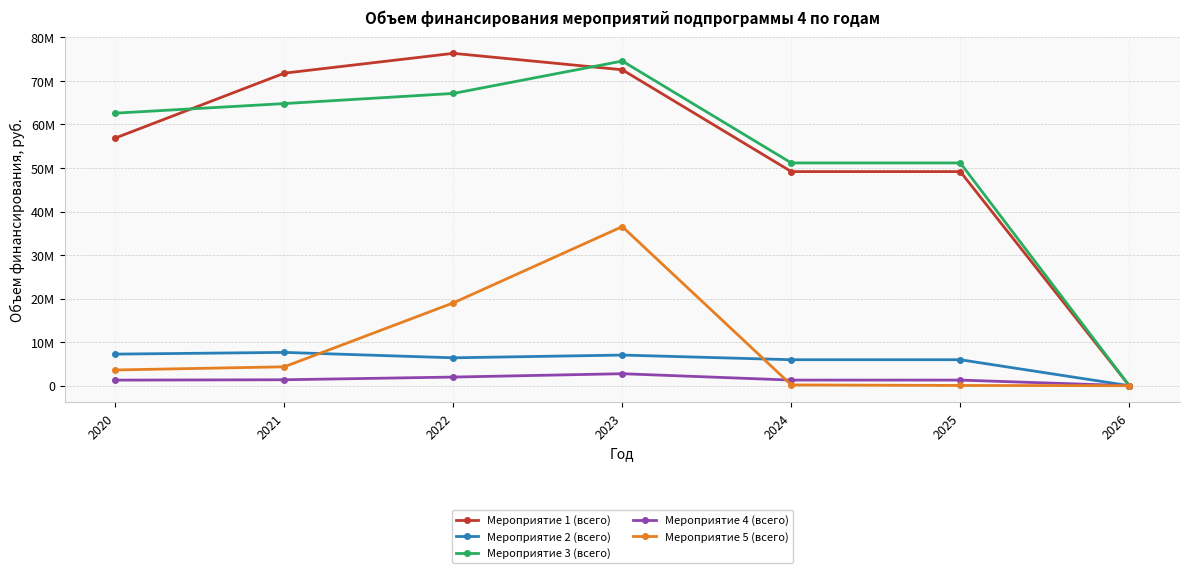

What is the difference between the second highest and minimum values in the Мероприятие 1 (всего) series?

72560912.9